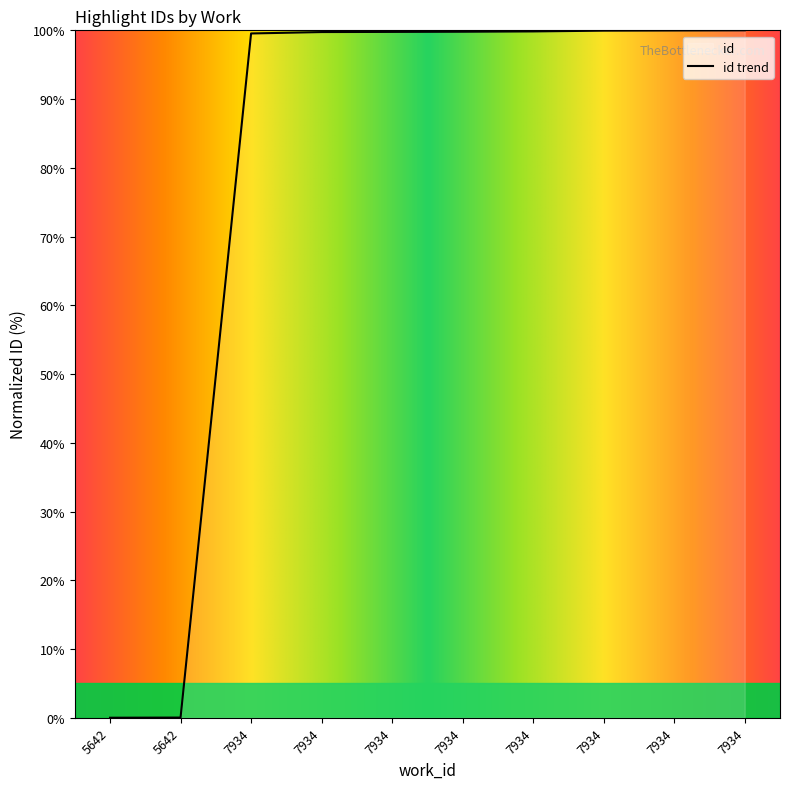

List the labels in order of value, largest first.

7934, 7934, 7934, 7934, 7934, 7934, 7934, 7934, 5642, 5642